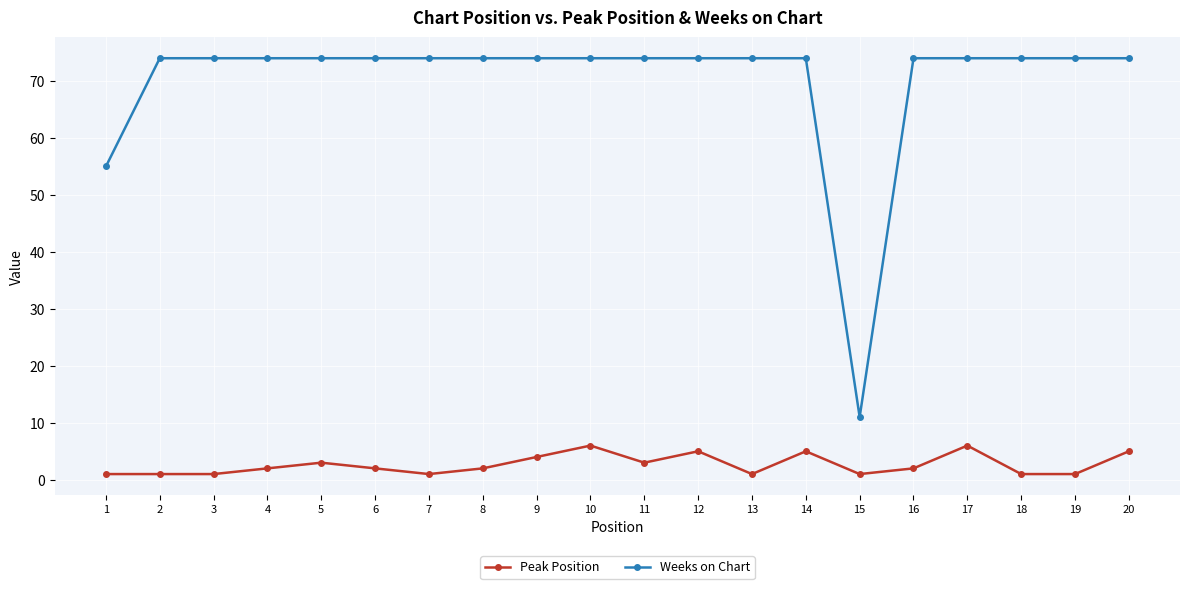

Between 6 and 10, which series saw the biggest shift?

Peak Position